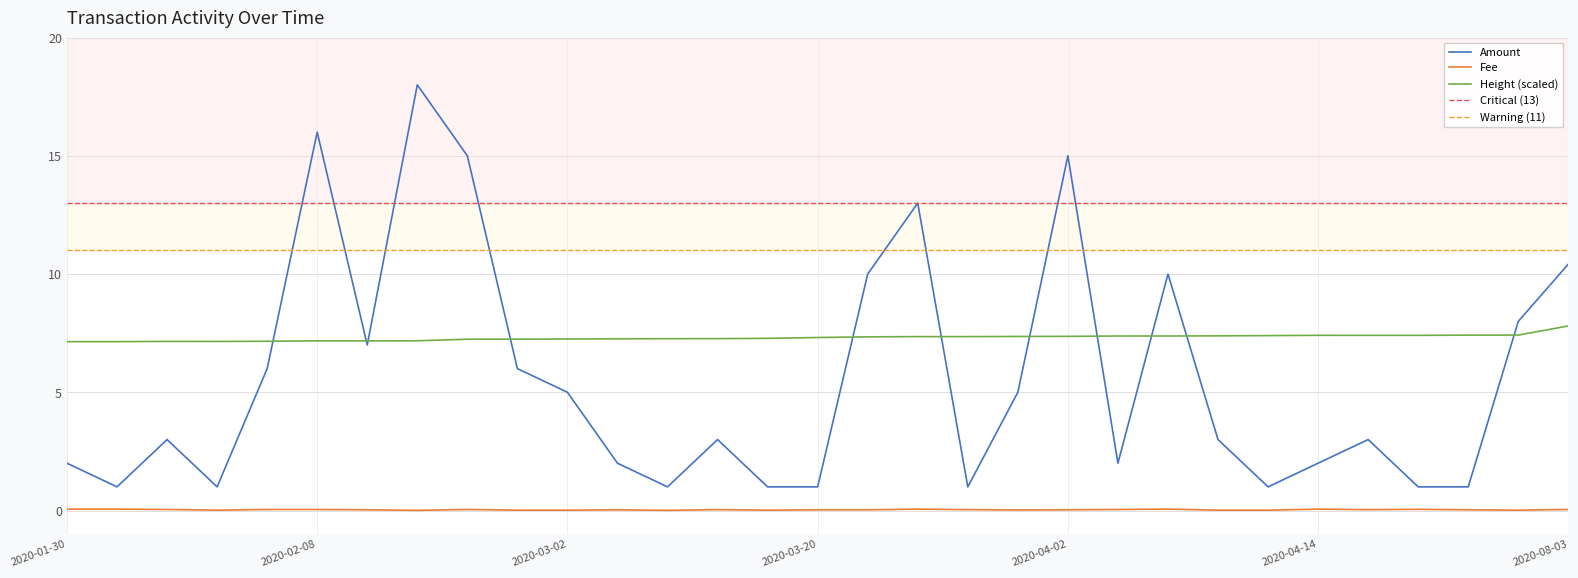

True or false: Height (scaled) has more than 2 interior local peaks.

True